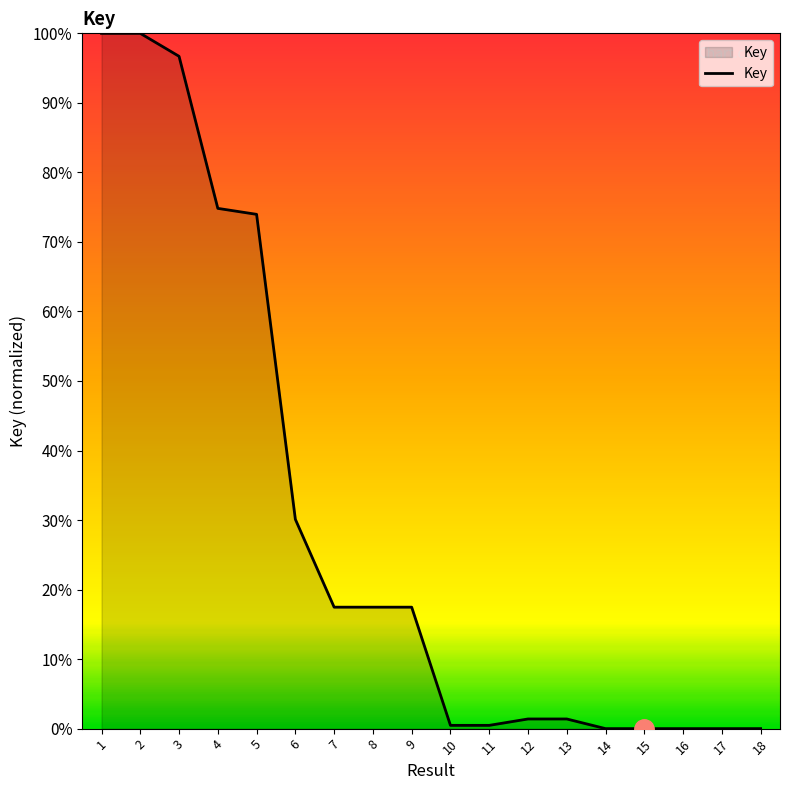

What is the ratio of the value at 5 to the value at 13?

53.3